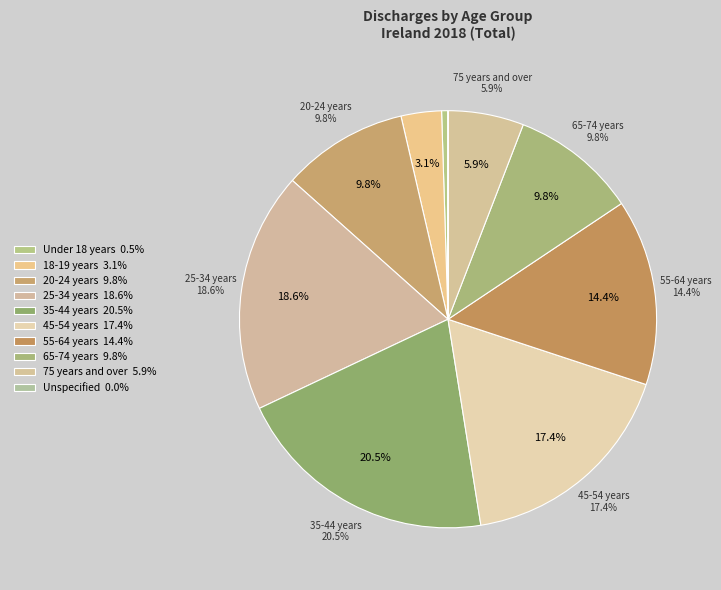

Is it true that 45-54 years is 32% of the pie?

False